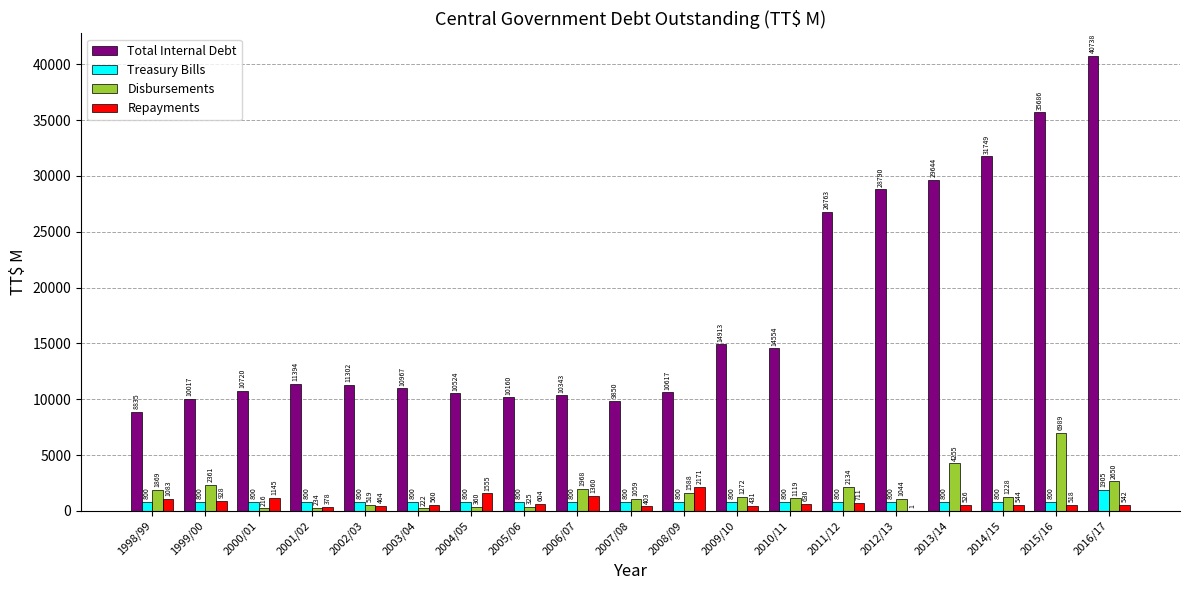

Which series changed the most between 2003/04 and 2009/10?

Total Internal Debt